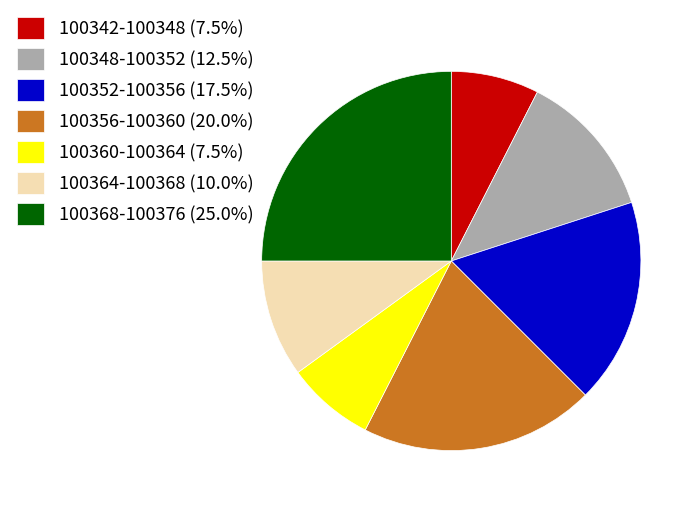

How many segments does this pie chart have?

7